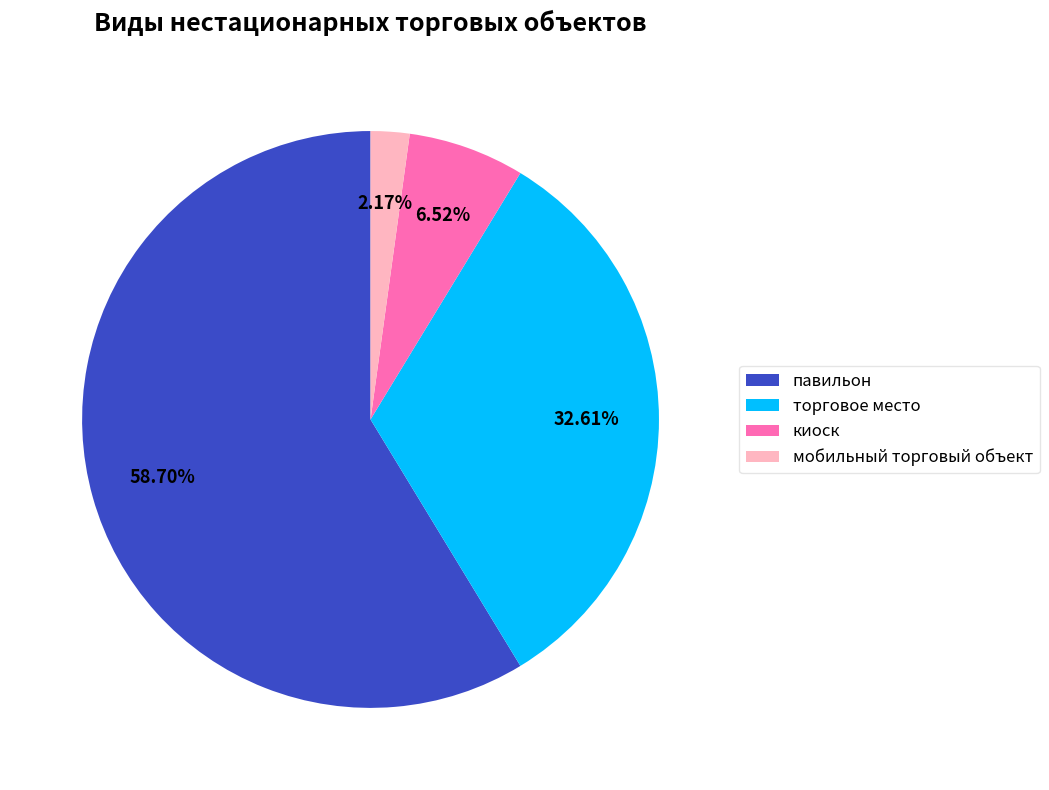

Which slice is the smallest?

мобильный торговый объект